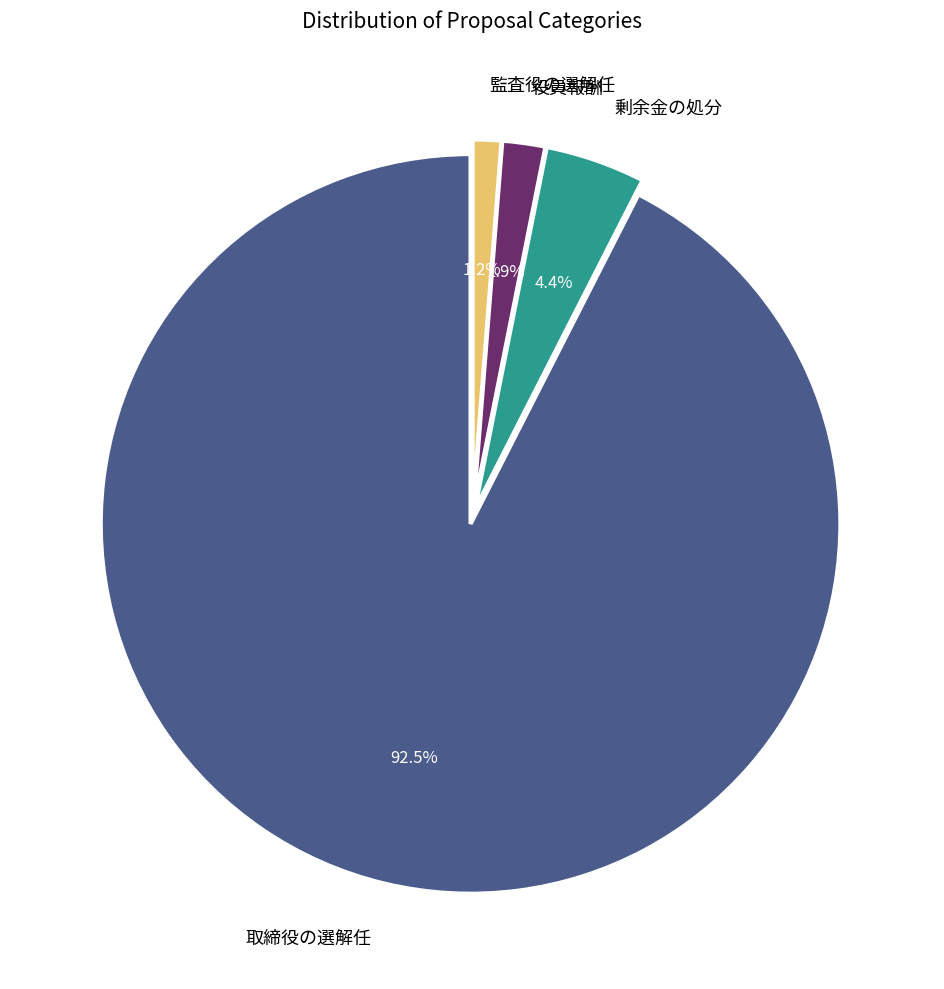

The 監査役の選解任 slice represents 1% of the pie. True or false?

True